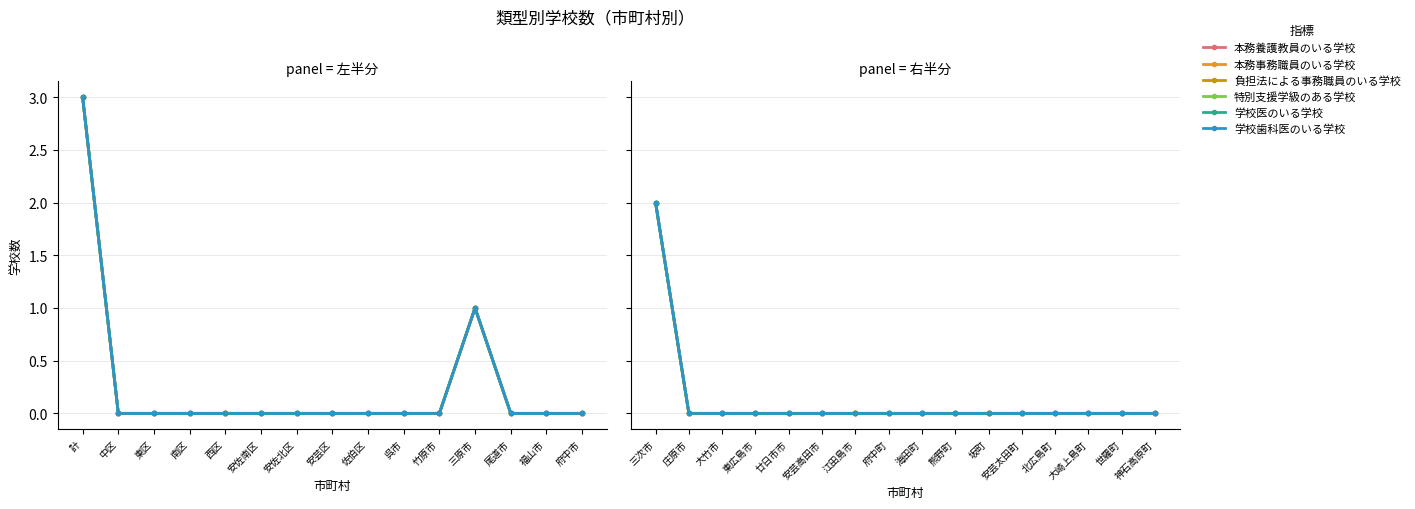

True or false: 特別支援学級のある学校 and 学校医のいる学校 intersect in this chart.

False